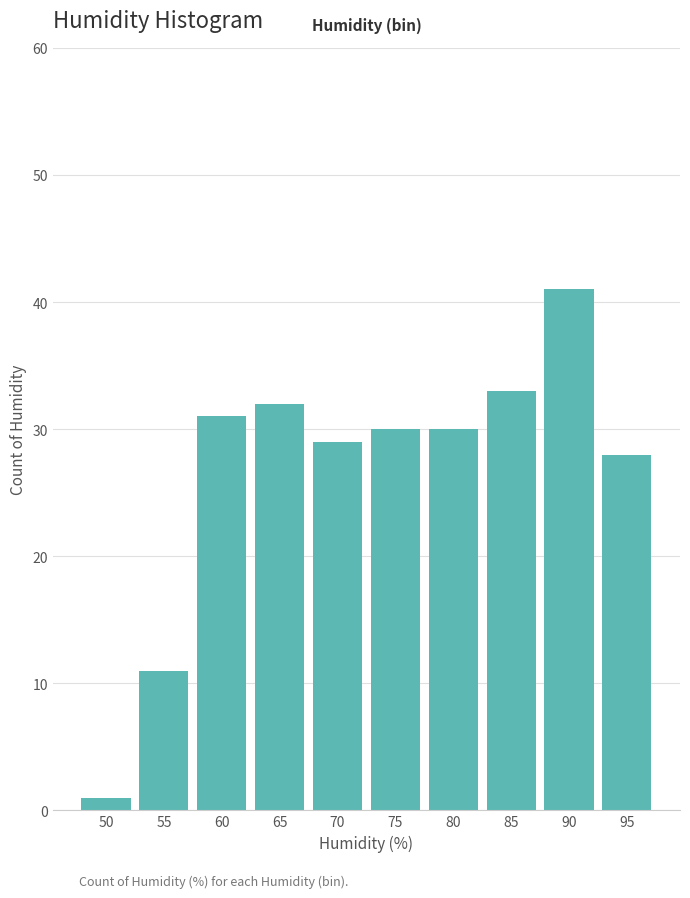

Reading left to right, what are all the values shown in this chart?

50=1	55=11	60=31	65=32	70=29	75=30	80=30	85=33	90=41	95=28